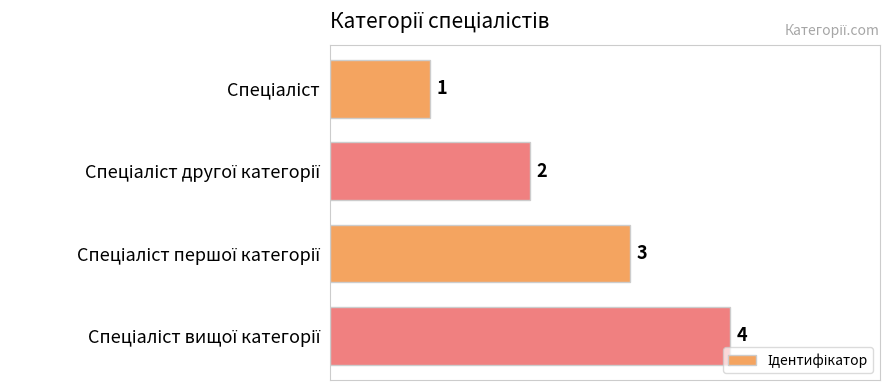

How many values are between 2 and 4?

3